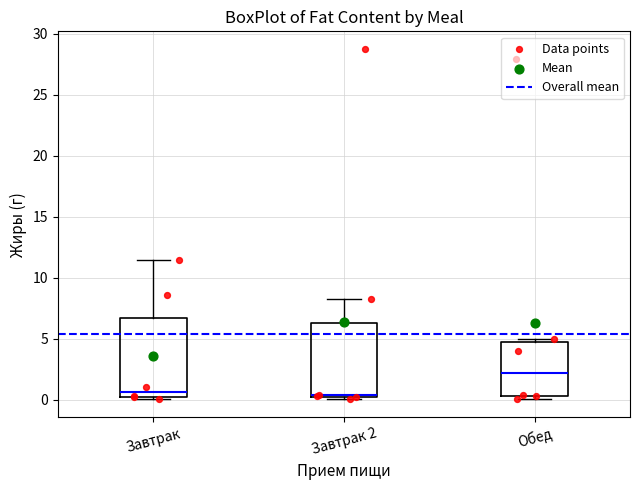

Reading left to right, transcribe this box plot: for each box, give where its median line is, the range the box spans, and where its two whiskers end, as read against the y-axis. The values are not printed on the chart, so give them approximately, as read against the axis.

Завтрак: median 0.5 (just above the box's lower edge), box 0.5 to 6.5, whiskers 0.0 to 11.5
Завтрак 2: median 0.5 (drawn on the box's lower edge), box 0.5 to 6.5, whiskers 0.0 to 8.5
Обед: median 2.0, box 0.5 to 5.0, whiskers 0.0 to 5.0 (just above the box's upper edge)